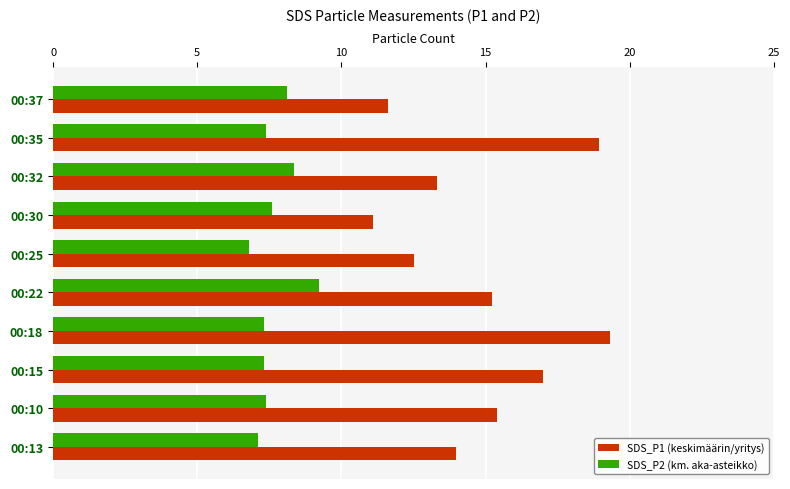

Rank the series by their average value, from lowest to highest.

SDS_P2 (km. aka-asteikko), SDS_P1 (keskimäärin/yritys)